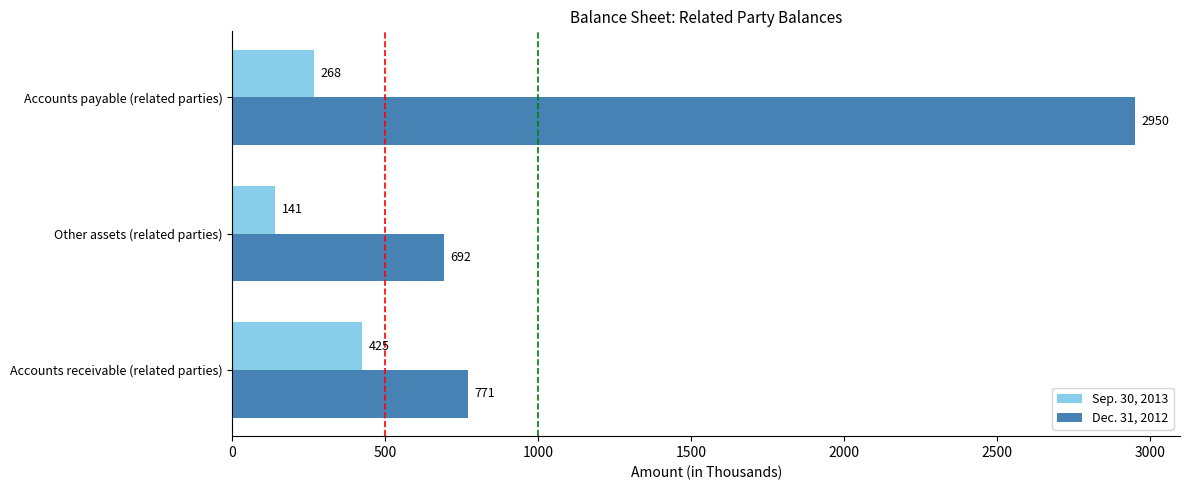

How many data points in Dec. 31, 2012 are less than 771?

1